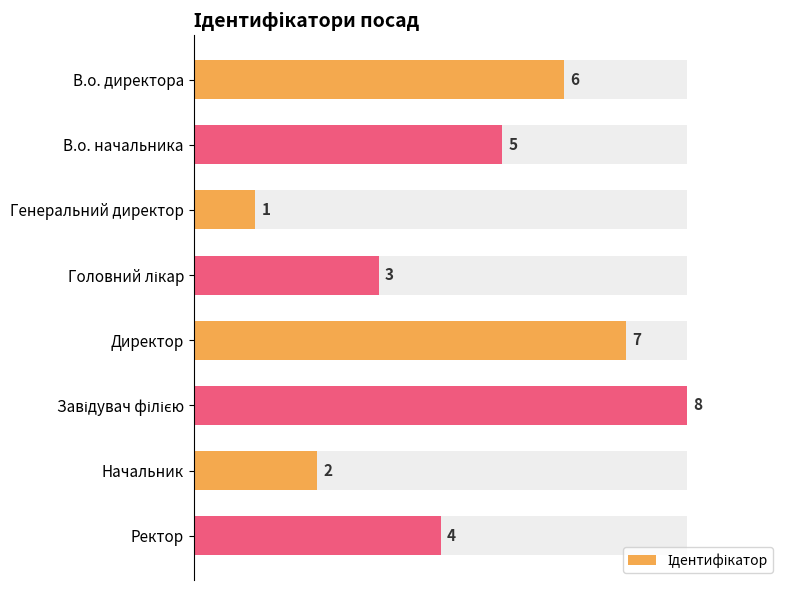

True or false: the data shows 1 at Генеральний директор.

False